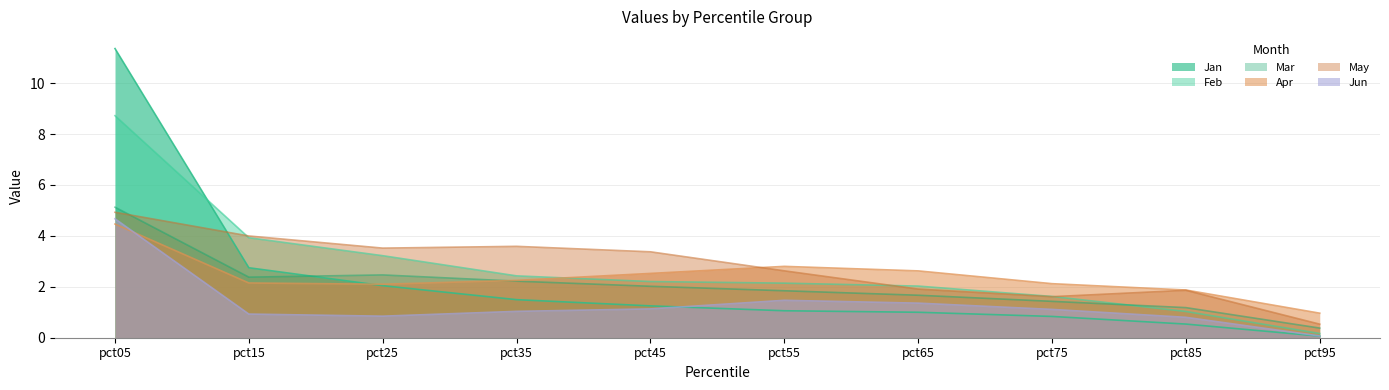

How many lines are shown in the chart?

6